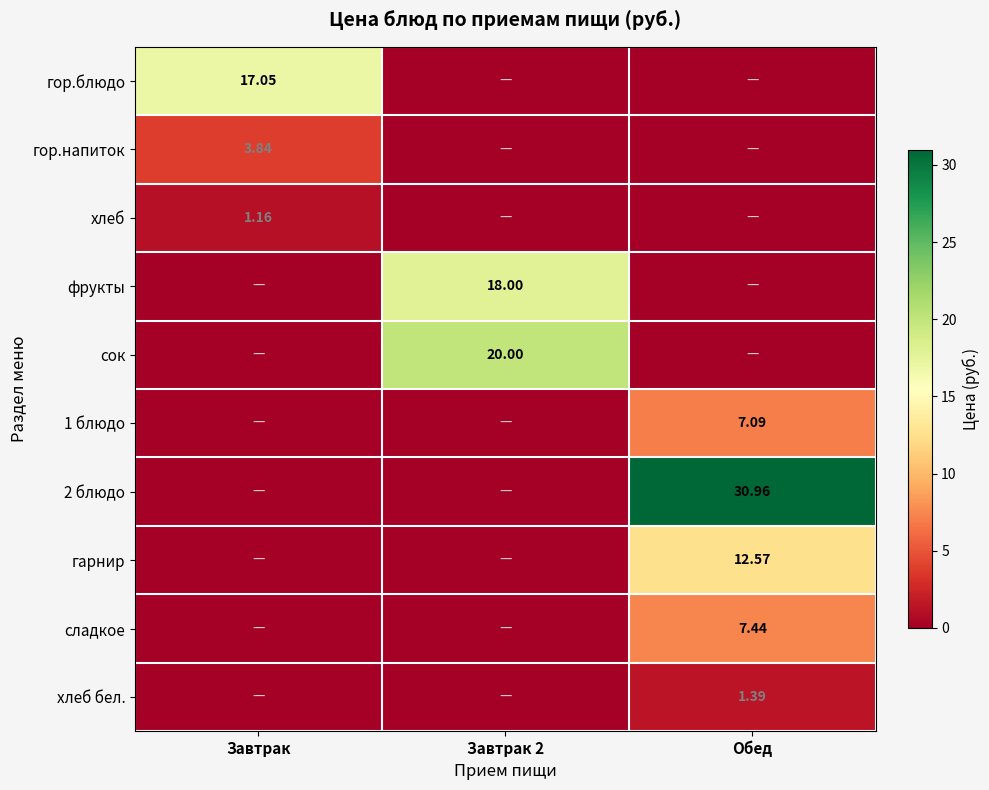

At how many categories does at least one series exceed 12?

3